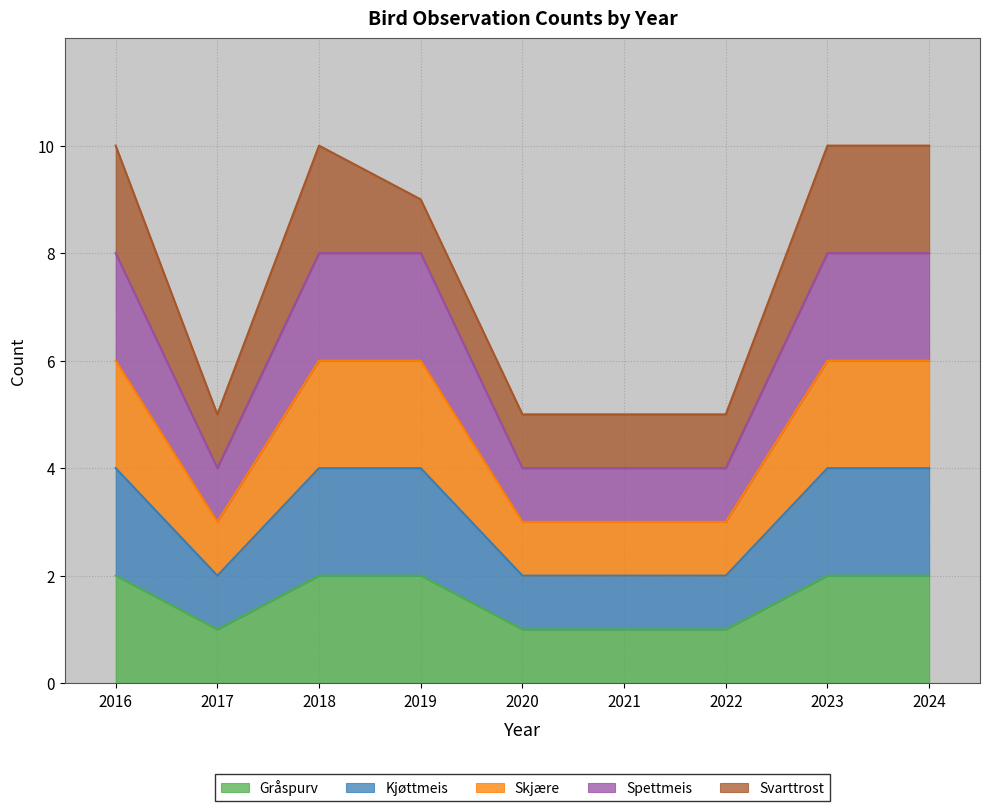

Which series has the widest spread of values?

Spettmeis